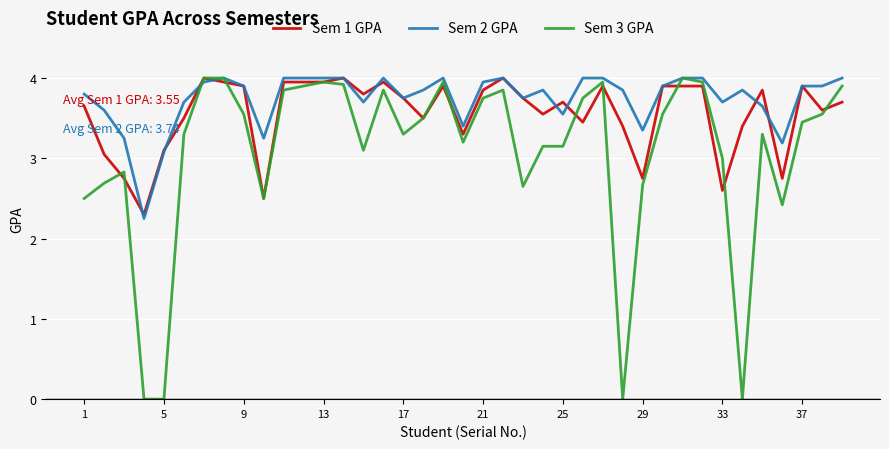

True or false: Sem 2 GPA and Sem 1 GPA intersect in this chart.

True